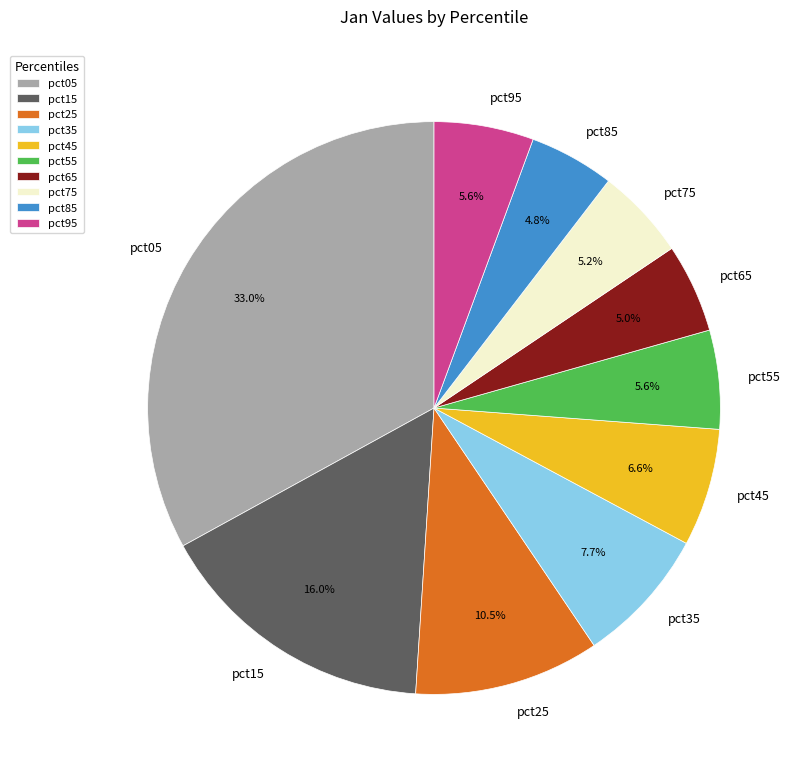

What portion of the pie excludes pct55?

94.4%